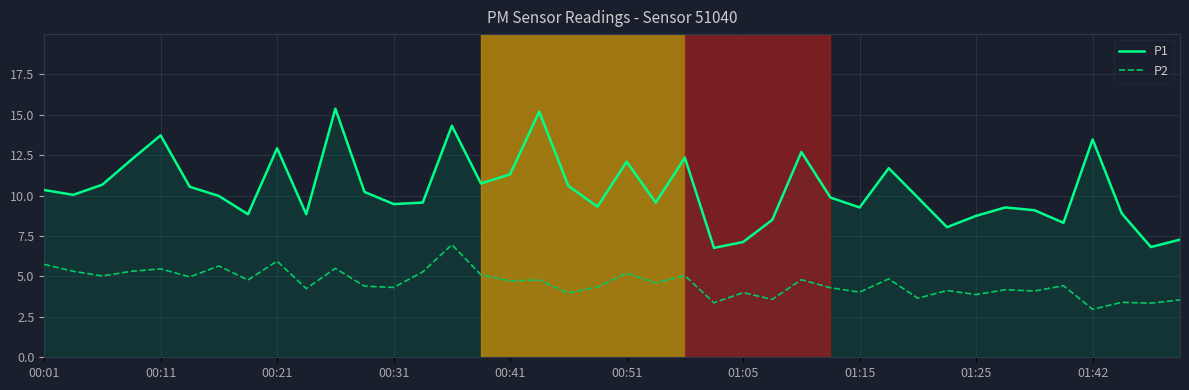

What is the smallest value displayed?

3.0